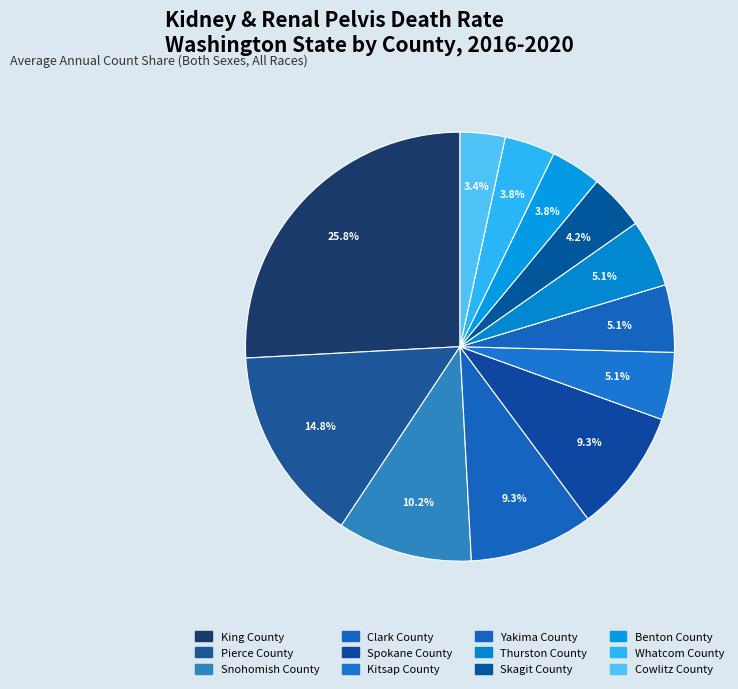

Count the number of slices in the pie.

12